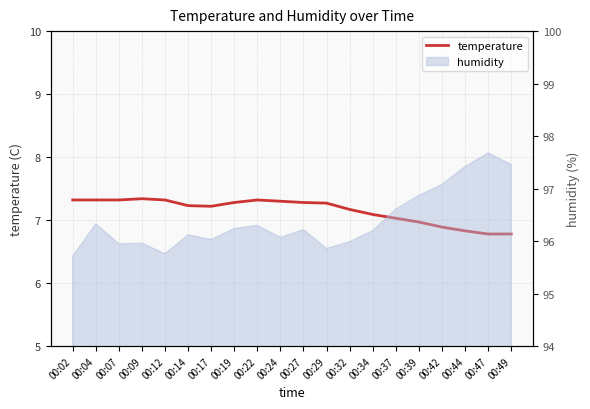

What is the greatest value displayed?

7.3